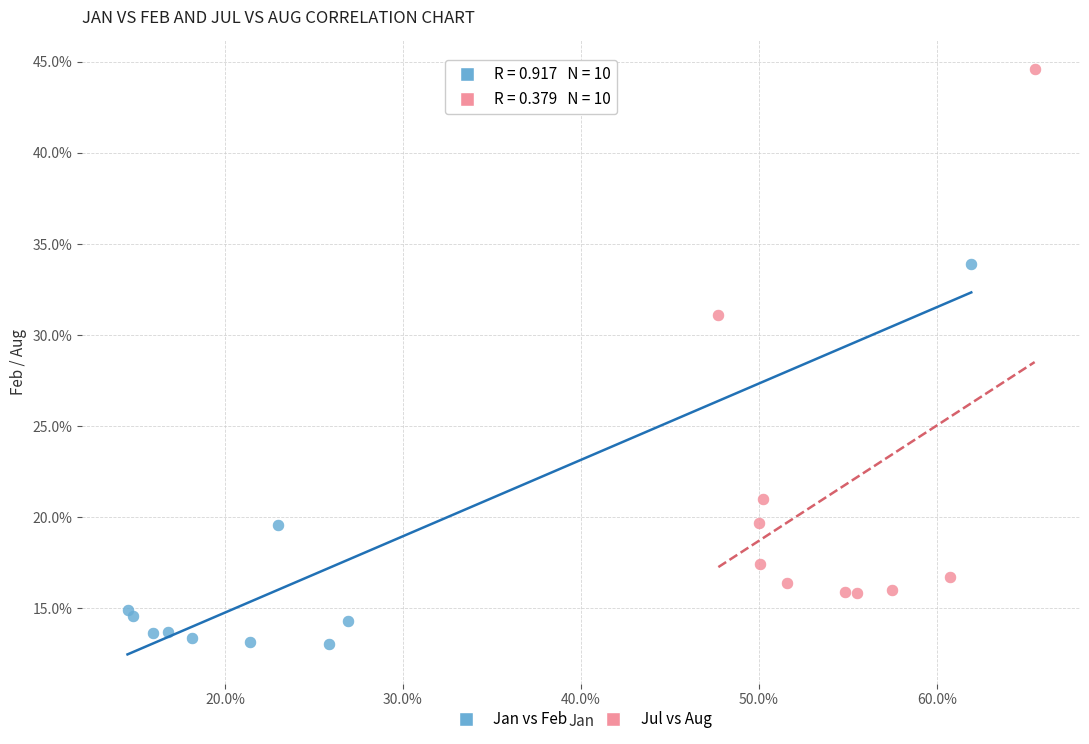

What are all the series names shown in the legend?

Jan vs Feb, Jul vs Aug